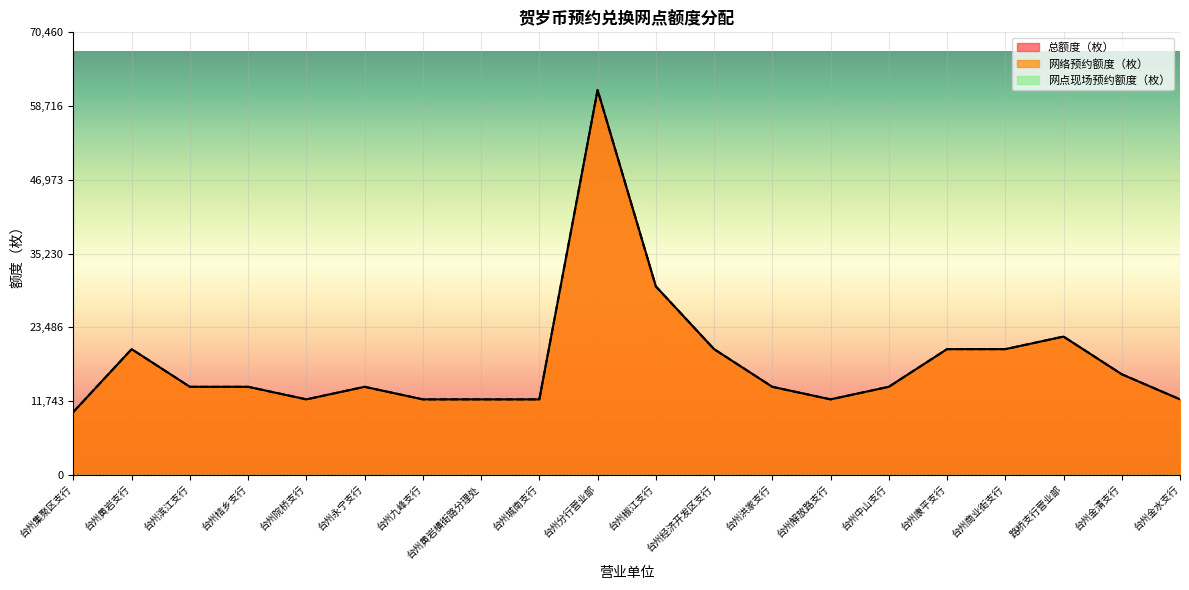

What is the sum of the 网络预约额度（枚） values at 路桥支行营业部 and 台州黄岩支行?

42000